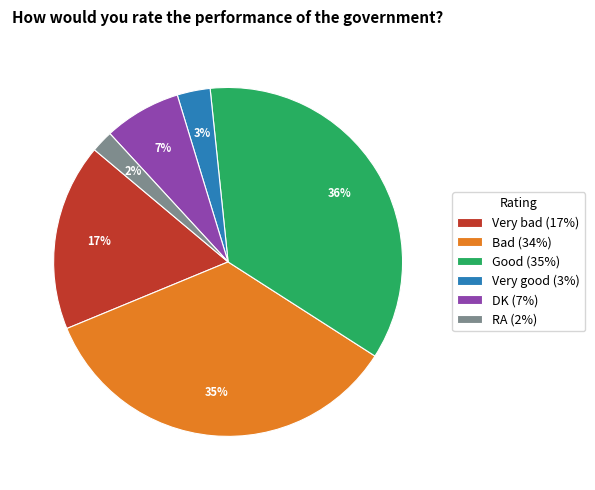

Combined, do DK (7%) and RA (2%) account for over 50%?

No